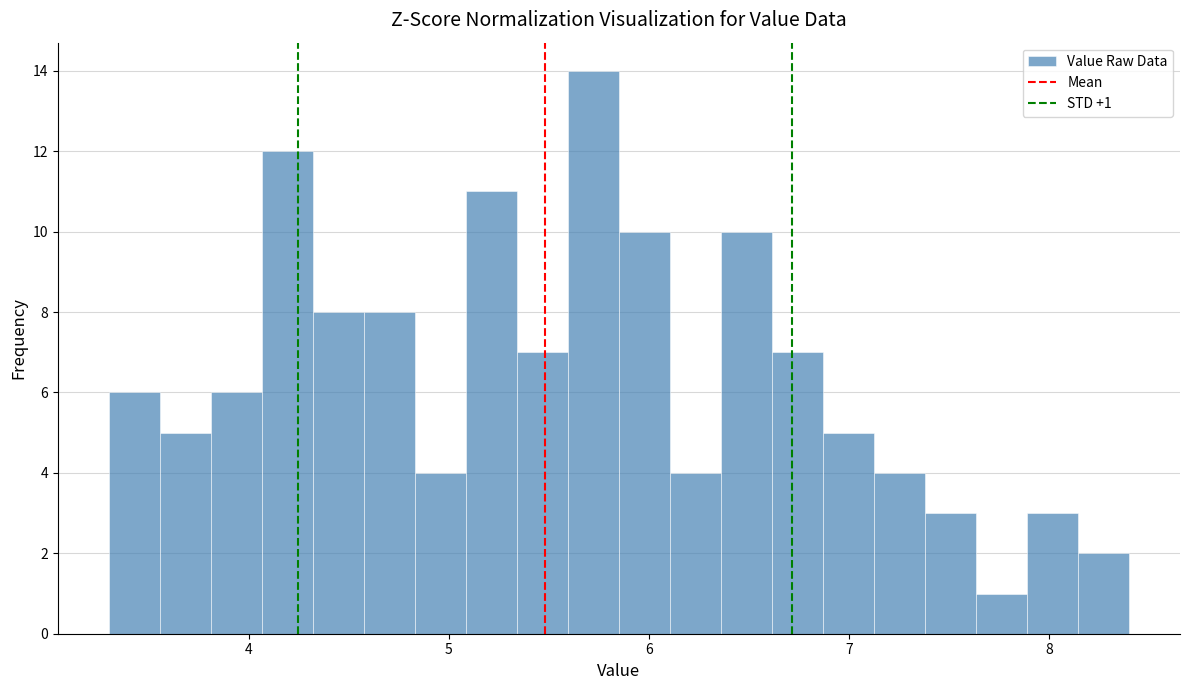

Read against the x-axis, roughly where is the centre of the tallest bar?

5.7